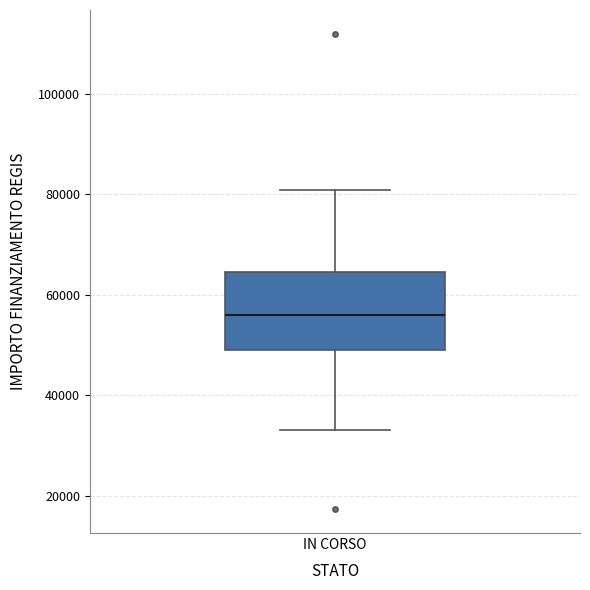

Transcribe this box plot: give where the median line is, the range the box spans, and where the two whiskers end, as read against the y-axis. The values are not printed on the chart, so give them approximately, as read against the axis.

median 56000, box 50000 to 64000, whiskers 32000 to 80000